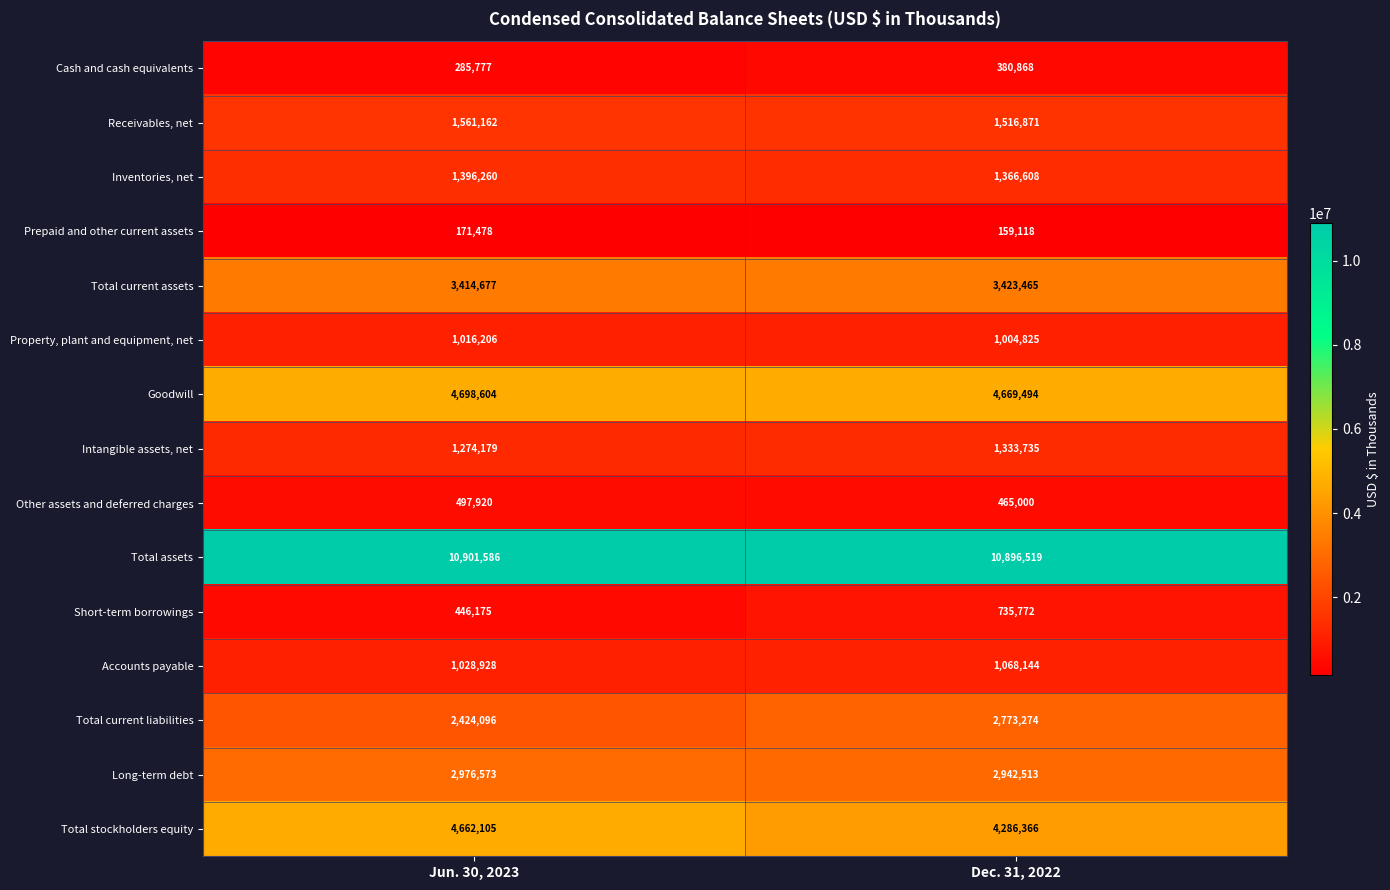

Is it true that Long-term debt equals 2942513 at Dec. 31, 2022?

True